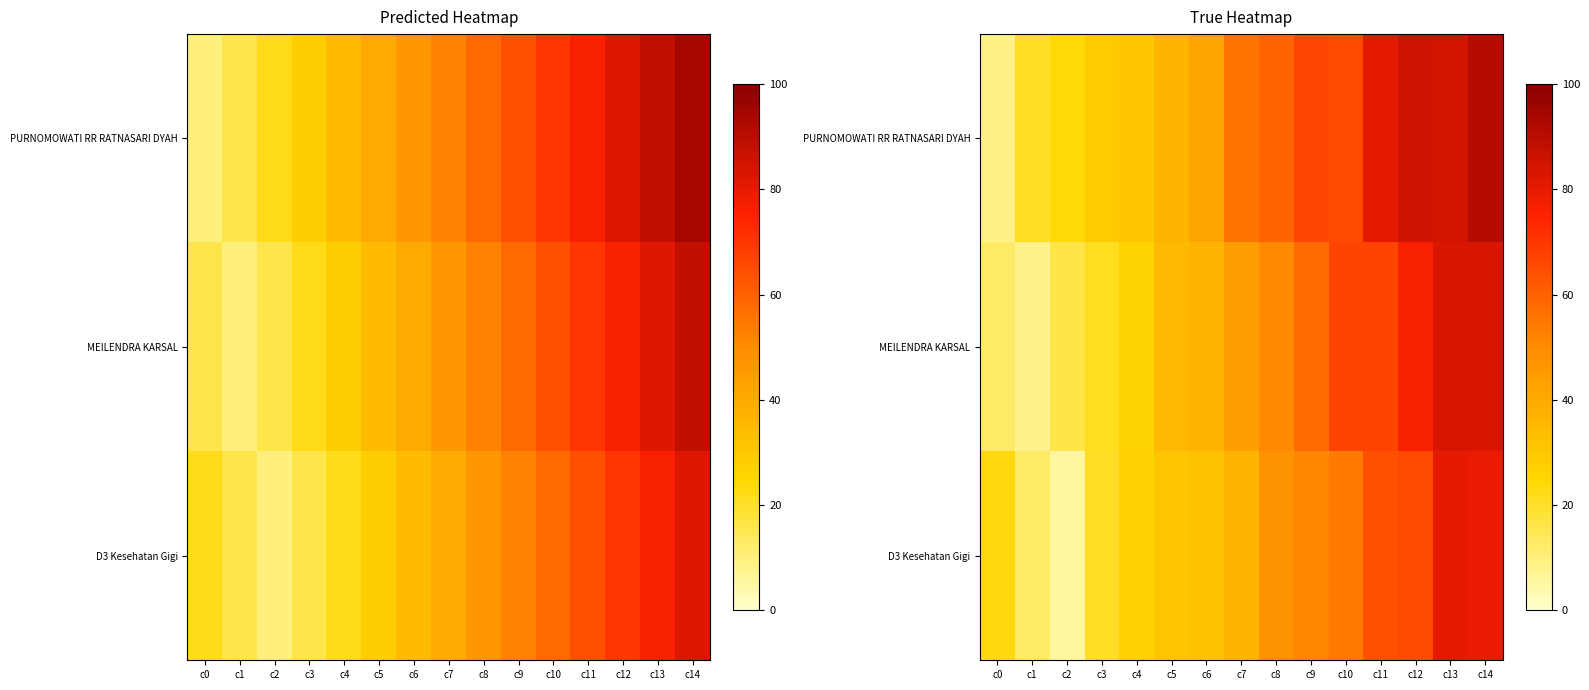

What is the difference between the MEILENDRA KARSAL values at c13 and c10?

16.1